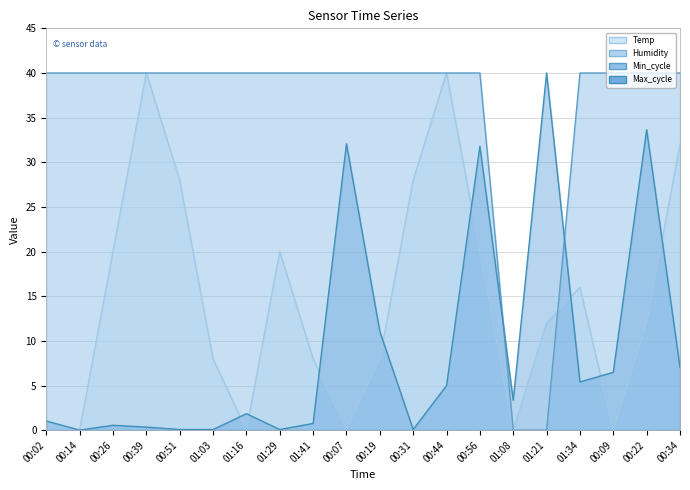

The Min_cycle line series shows 58.6 at 00:51. True or false?

False